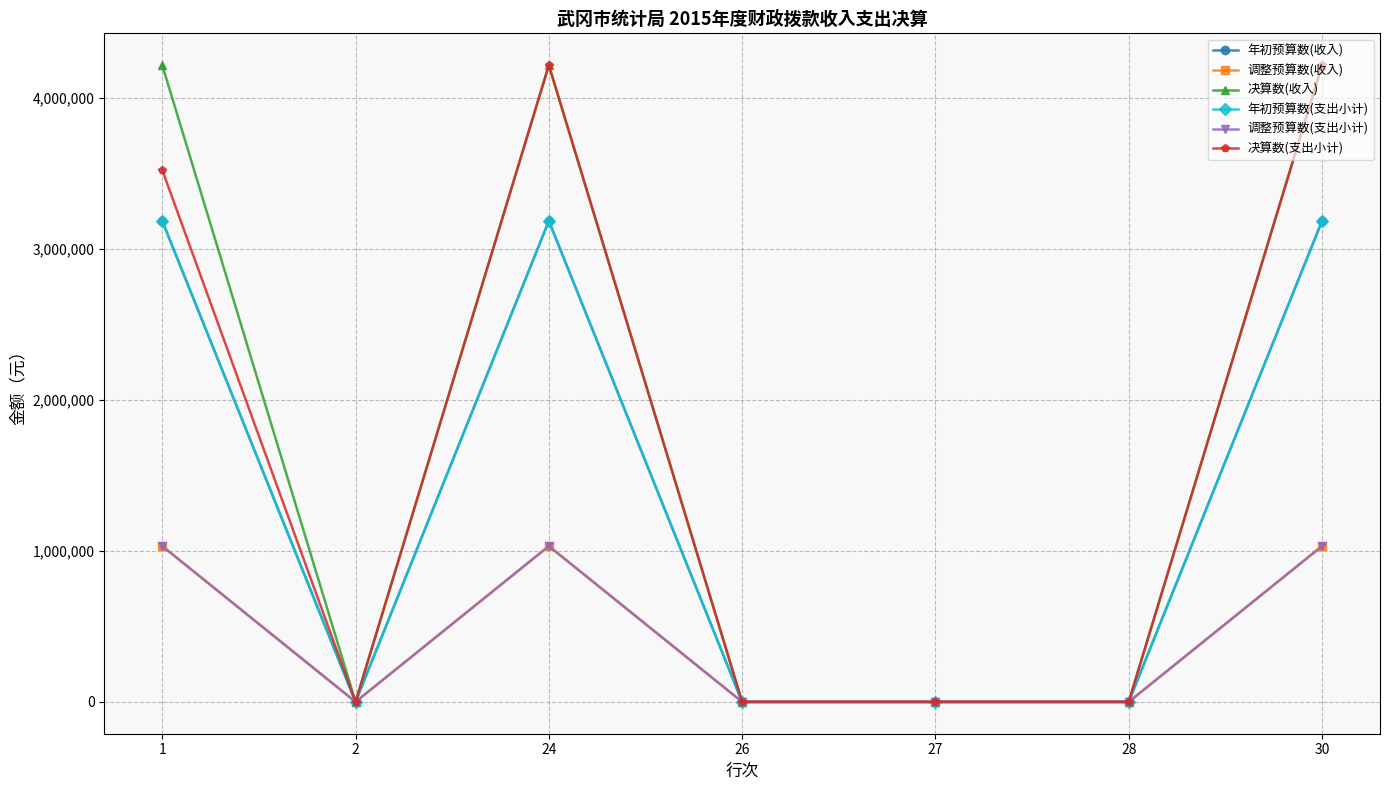

What is the average value of the 调整预算数(收入) series?

441966.5